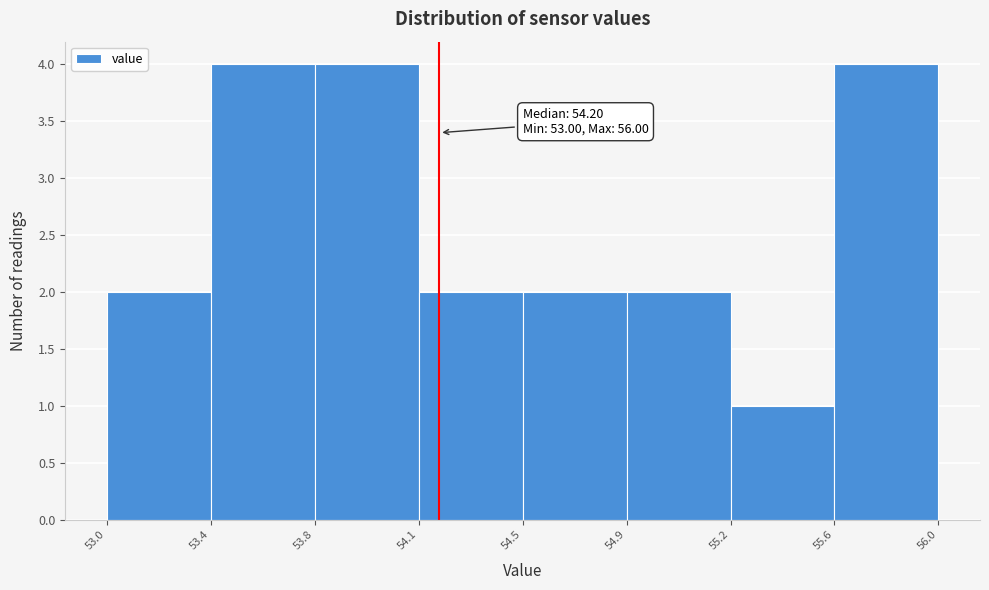

Reading right to left, list all the values displayed in this chart.

4	1	2	2	2	4	4	2